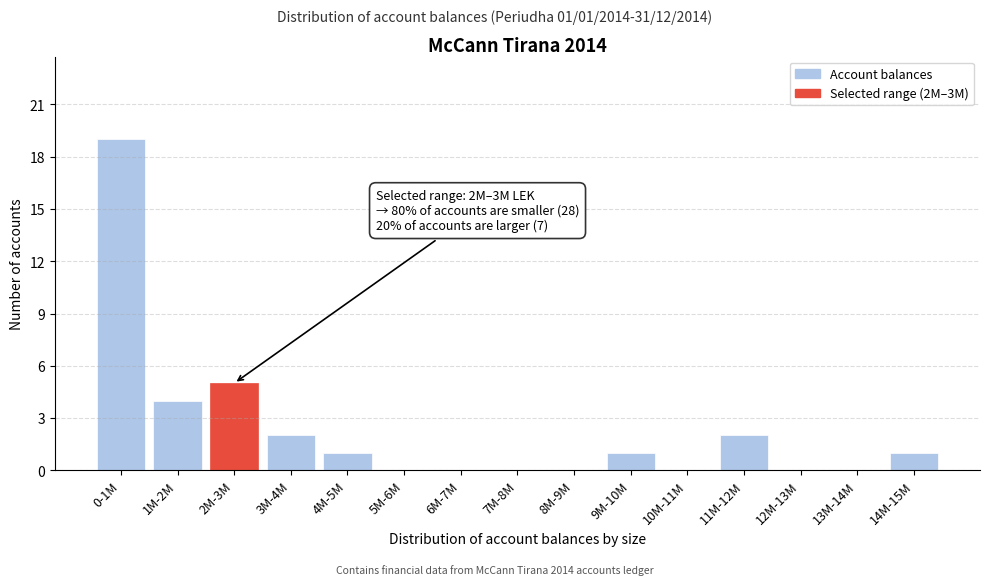

Reading left to right, what are all the values shown in this chart?

0-1M=19	1M-2M=4	2M-3M=5	3M-4M=2	4M-5M=1	5M-6M=0	6M-7M=0	7M-8M=0	8M-9M=0	9M-10M=1	10M-11M=0	11M-12M=2	12M-13M=0	13M-14M=0	14M-15M=1